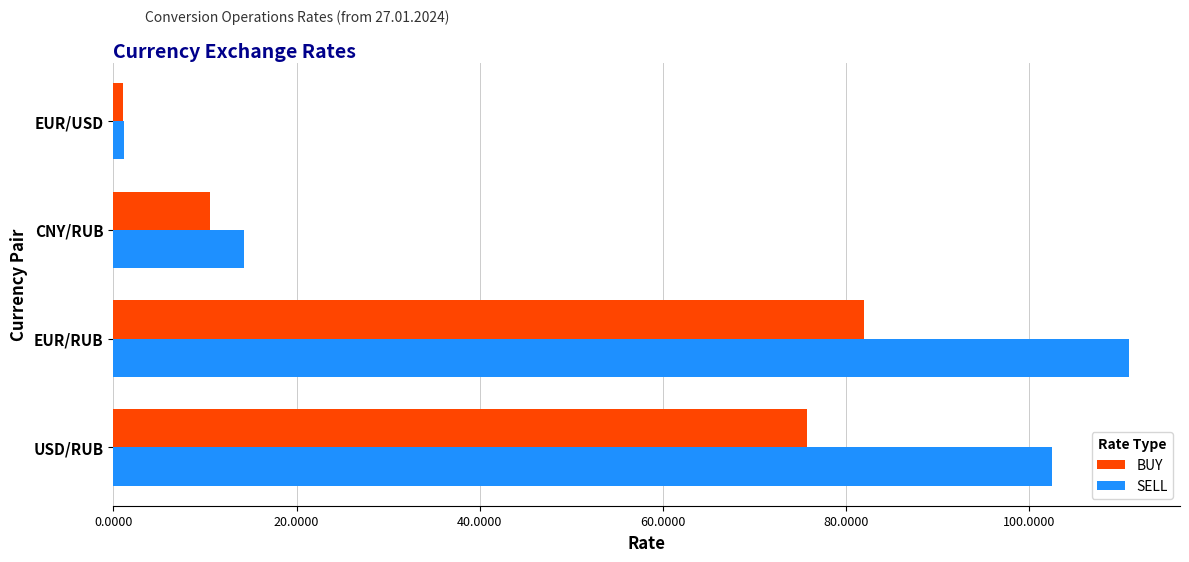

What is the average value of the SELL series?

57.2